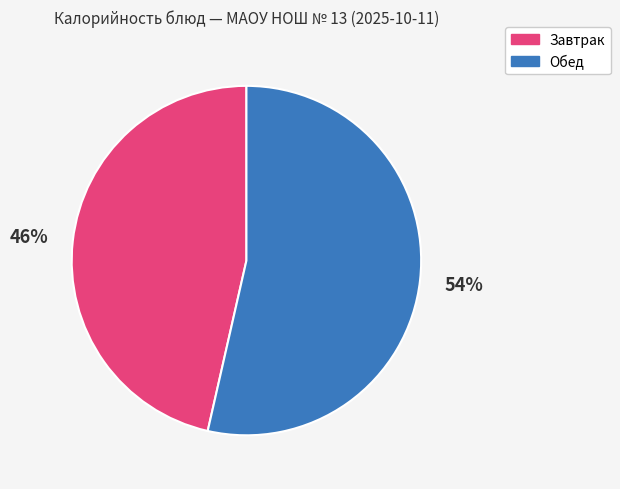

Count the number of slices in the pie.

2